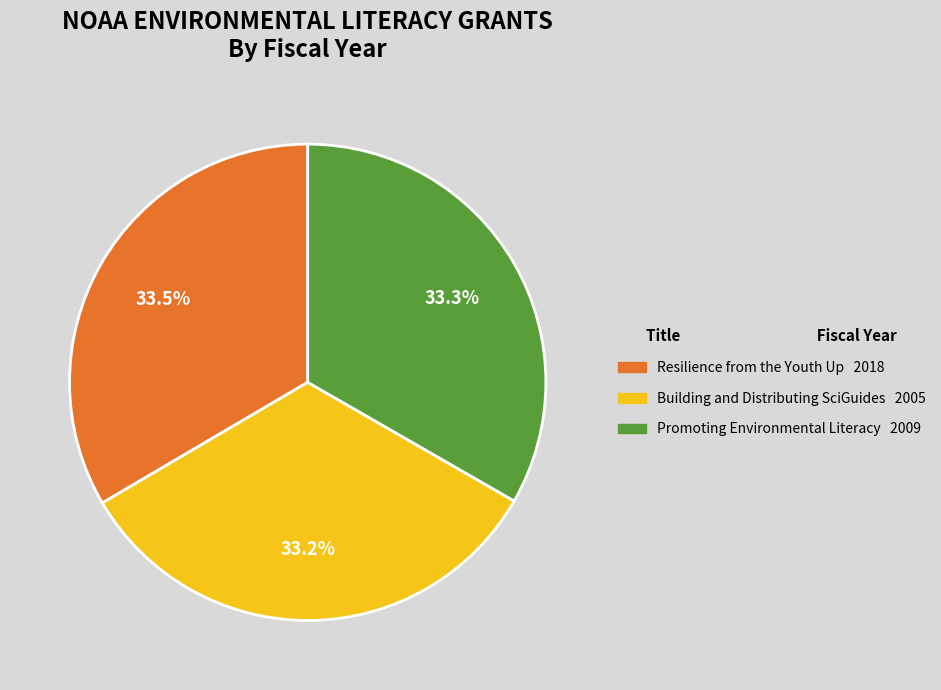

What is the ratio of the value at Building and Distributing SciGuides to the value at Promoting Environmental Literacy?

1.0